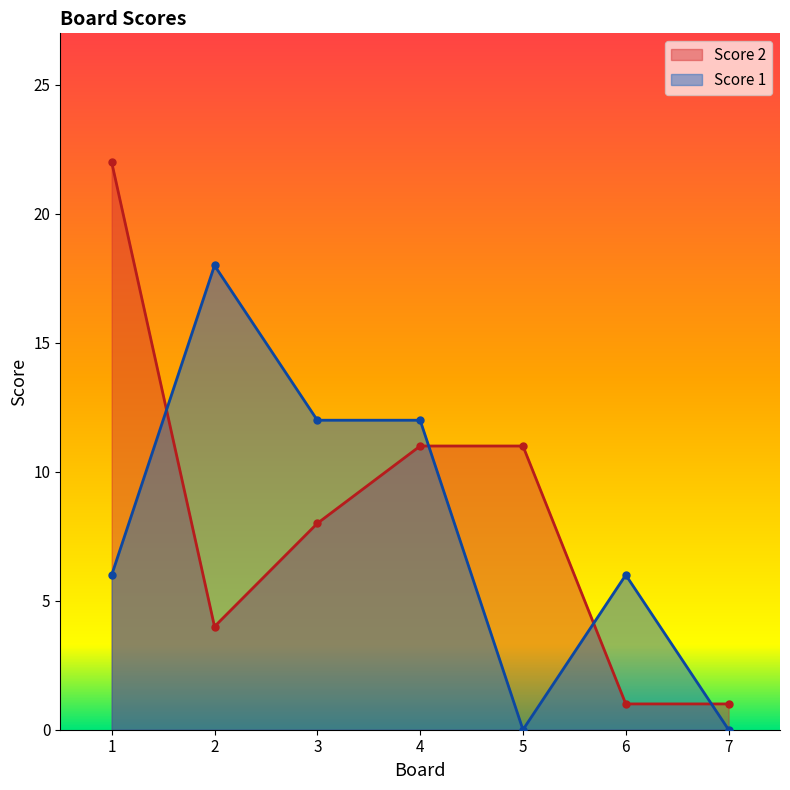

The value of Score 1 at 5 is 0. True or false?

True